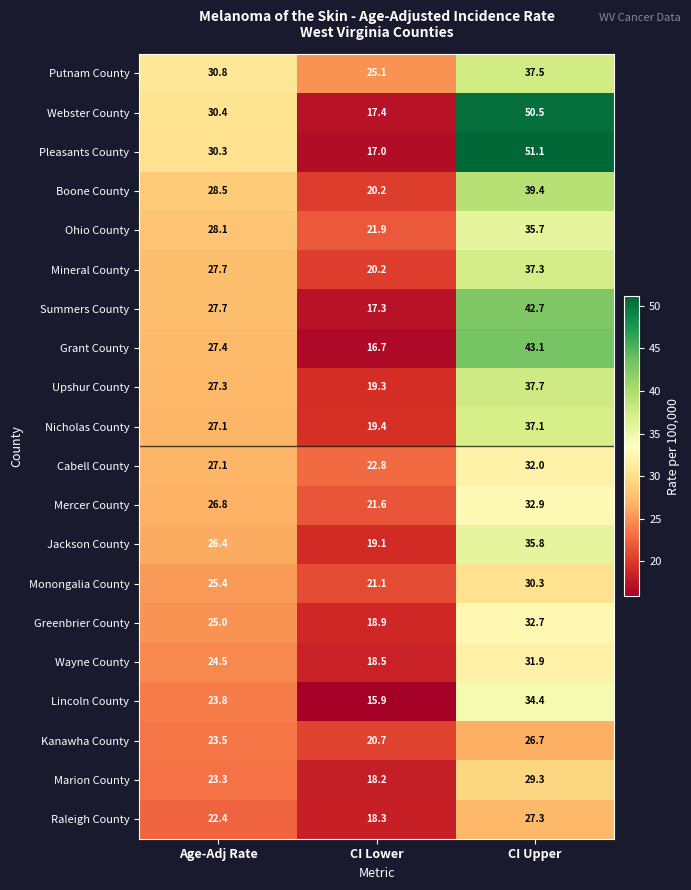

At how many categories does at least one series exceed 43?

1